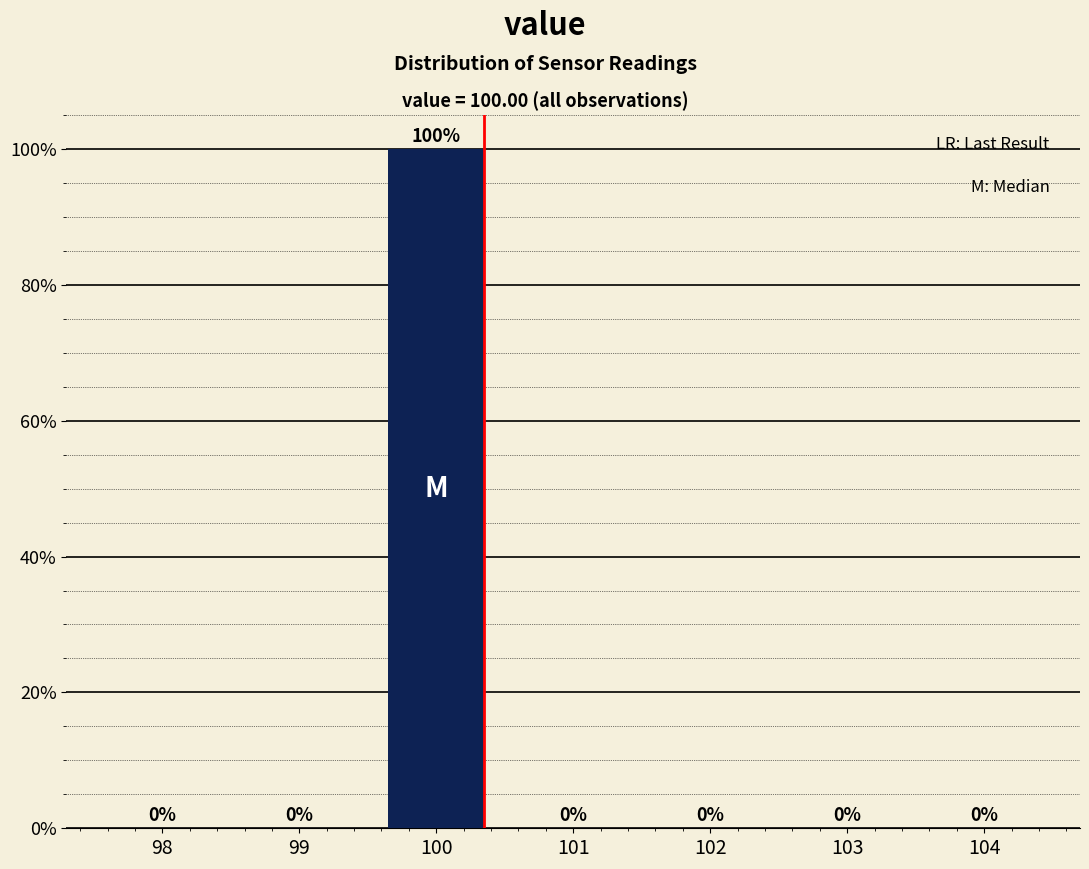

Reading left to right, transcribe all the data shown in this chart.

98=0	99=0	100=100	101=0	102=0	103=0	104=0